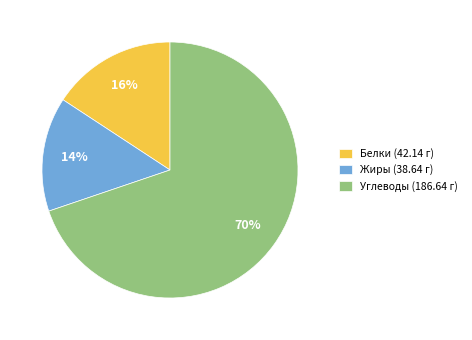

Which slice is the smallest?

Жиры (38.64 г)